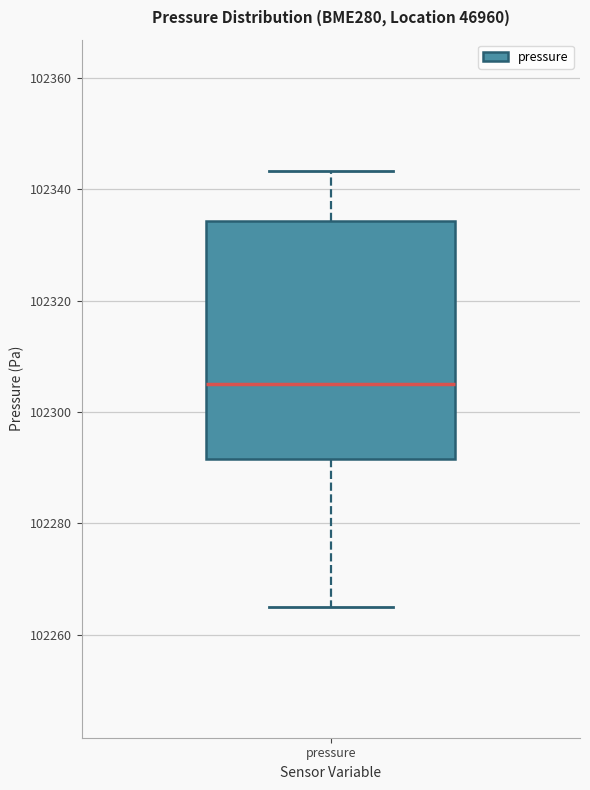

Transcribe this box plot: give where the median line is, the range the box spans, and where the two whiskers end, as read against the y-axis. The values are not printed on the chart, so give them approximately, as read against the axis.

median 102304, box 102292 to 102334, whiskers 102266 to 102344